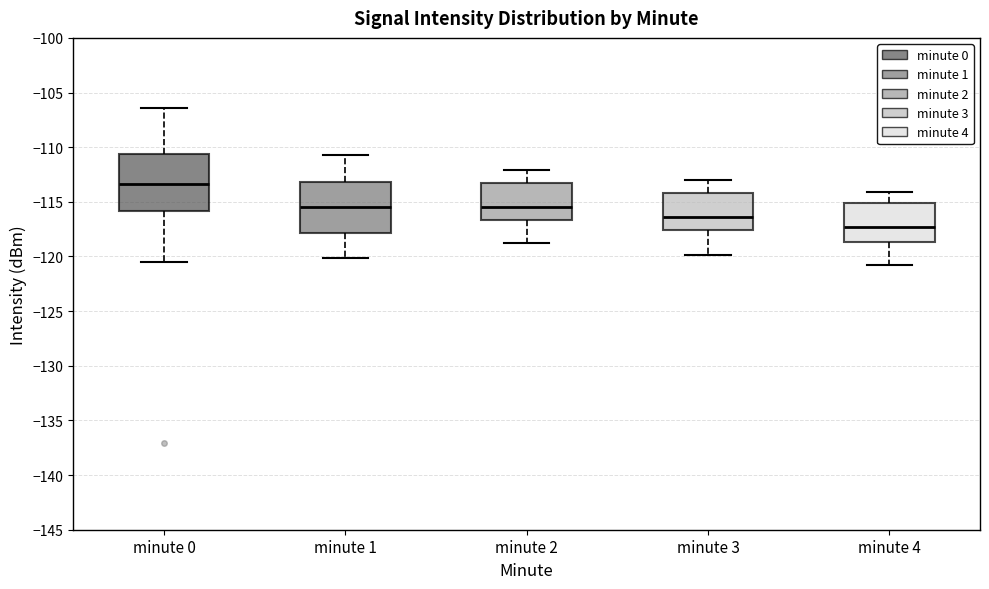

Reading left to right, transcribe this box plot: for each box, give where its median line is, the range the box spans, and where its two whiskers end, as read against the y-axis. The values are not printed on the chart, so give them approximately, as read against the axis.

minute 0: median -113.5, box -116.0 to -110.5, whiskers -120.5 to -106.5
minute 1: median -115.5, box -118.0 to -113.0, whiskers -120.0 to -110.5
minute 2: median -115.5, box -116.5 to -113.5, whiskers -119.0 to -112.0
minute 3: median -116.5, box -117.5 to -114.0, whiskers -120.0 to -113.0
minute 4: median -117.5, box -118.5 to -115.0, whiskers -121.0 to -114.0